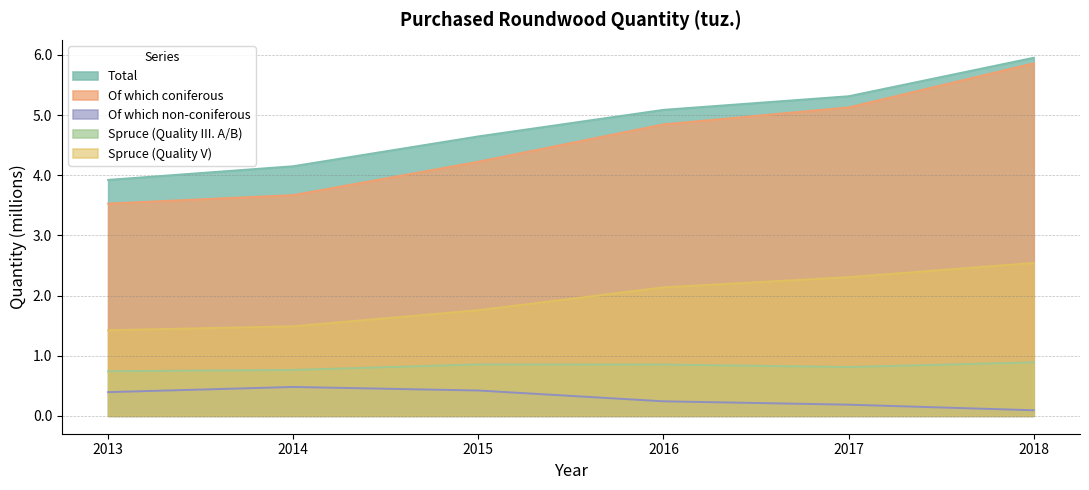

In Spruce (Quality III. A/B), how many points are higher than both neighbors (excluding endpoints)?

1